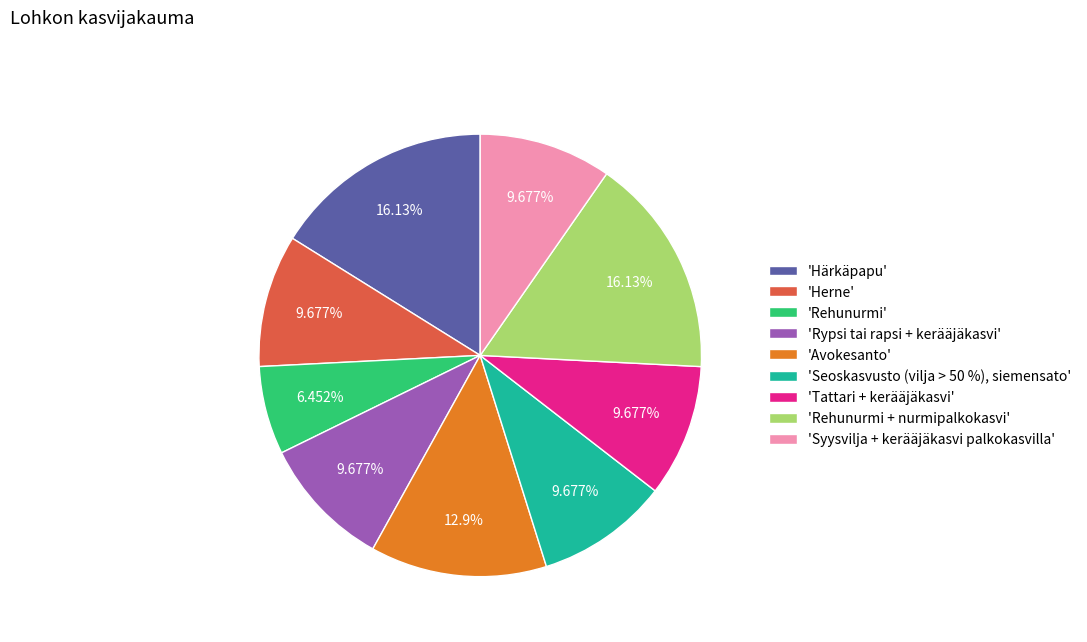

How many slices are in this pie chart?

9